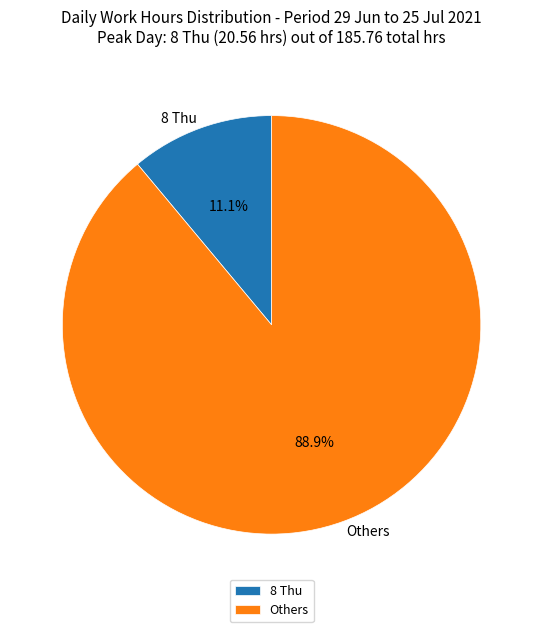

Between 8 Thu and Others, which is larger?

Others